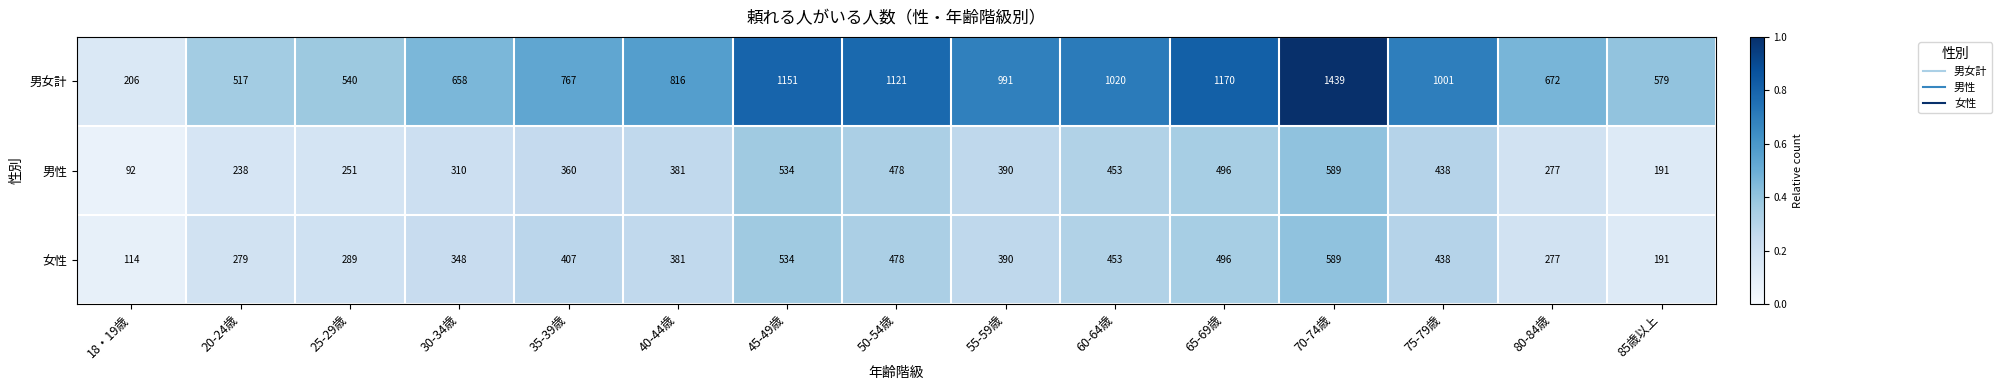

Which series has the widest spread of values?

男女計